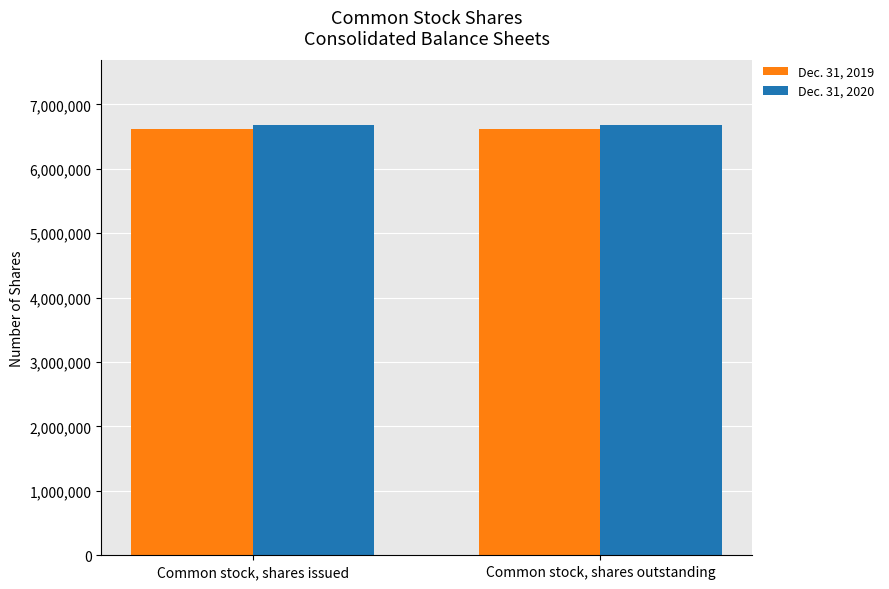

Reading left to right, extract all data points from this chart.

Dec. 31, 2019: 6623793	6623793
Dec. 31, 2020: 6678698	6678698